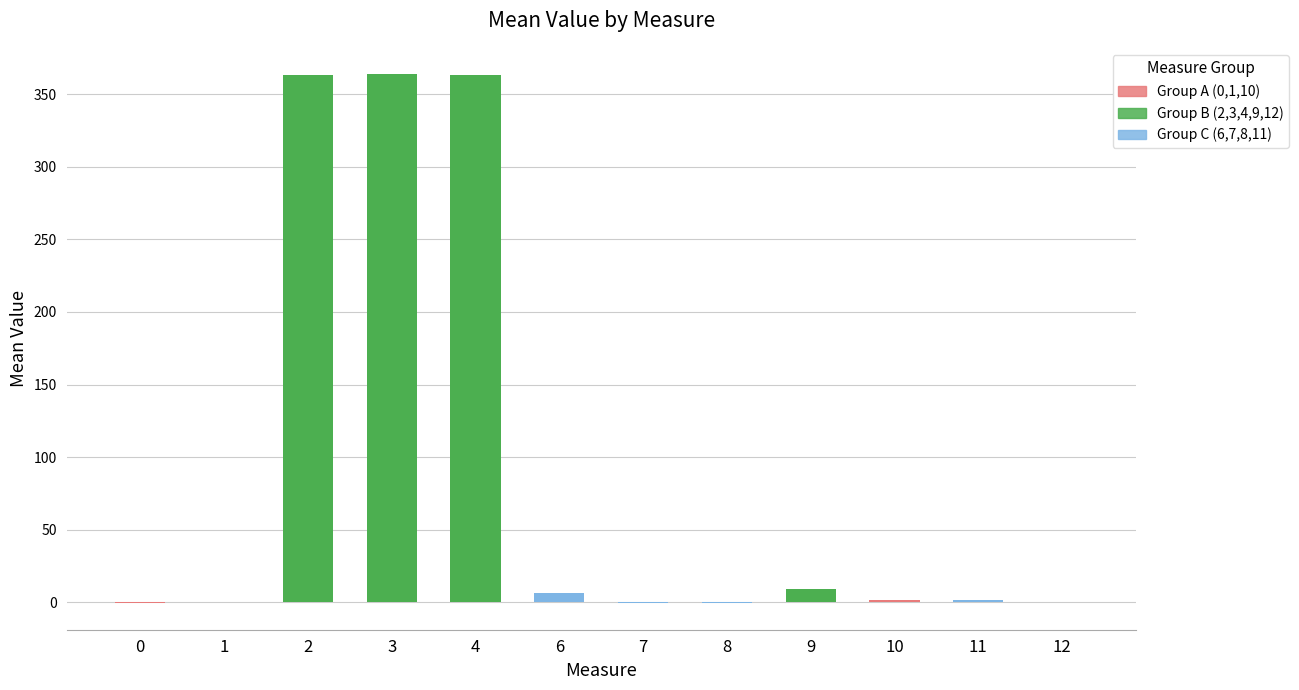

How many categories are shown in the chart?

12